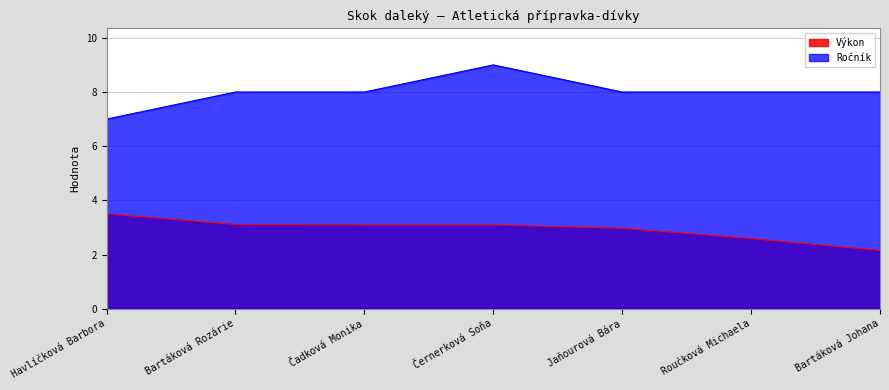

The value of Výkon at Bartáková Rozárie is 3.1. True or false?

True